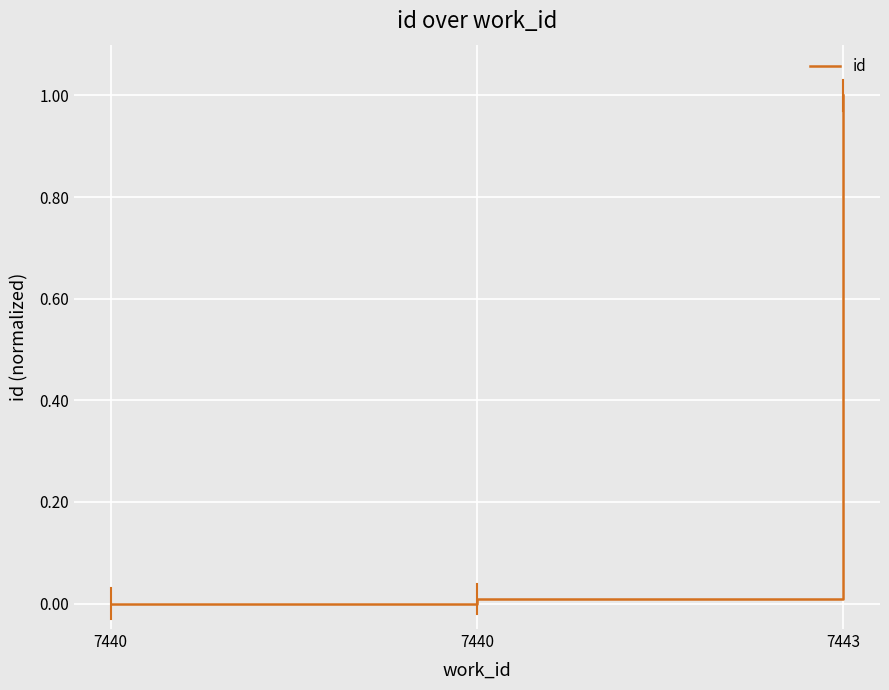

The value at 7440 is 0.3. True or false?

False